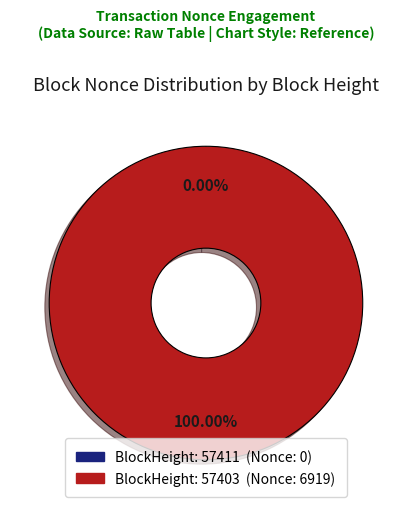

Is there a majority slice in this chart?

Yes